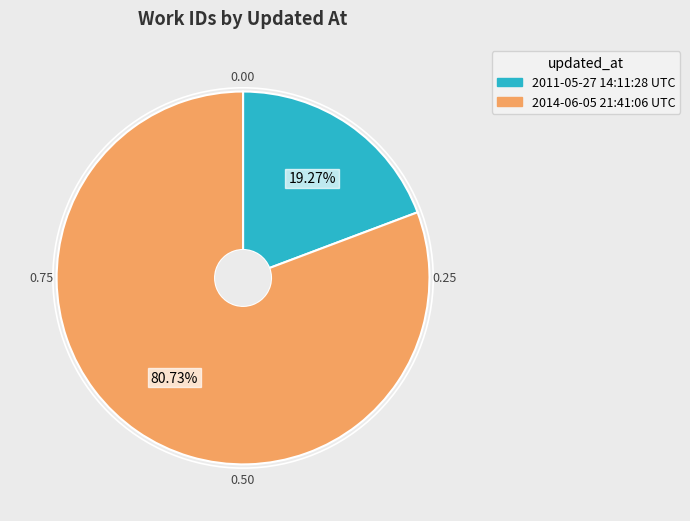

What percentage is the 2011-05-27 14:11:28 UTC slice, to the nearest percent?

19%